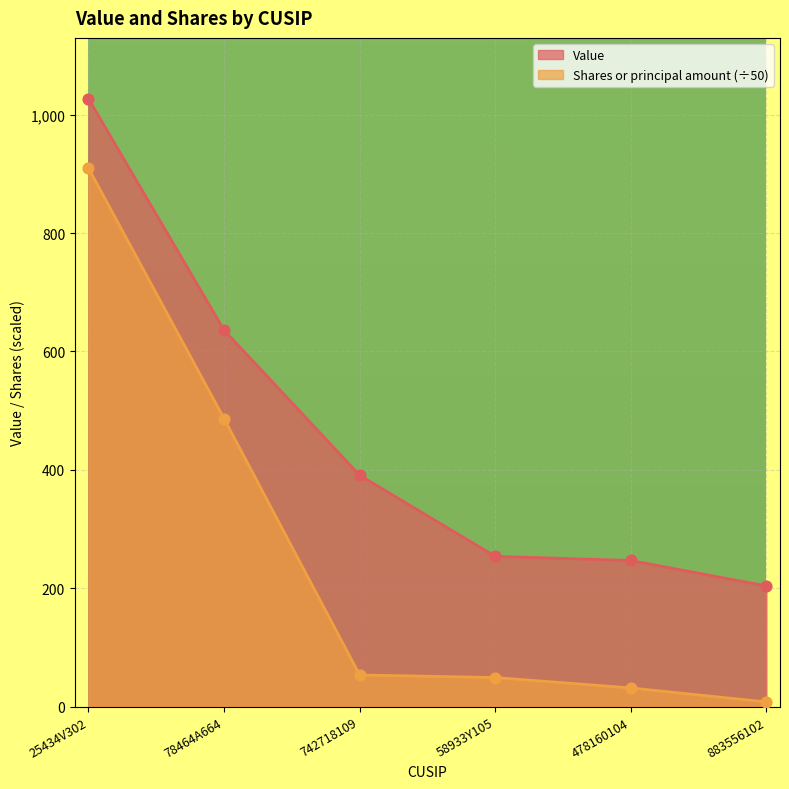

What are all the series names shown in the legend?

Value, Shares or principal amount (÷50)